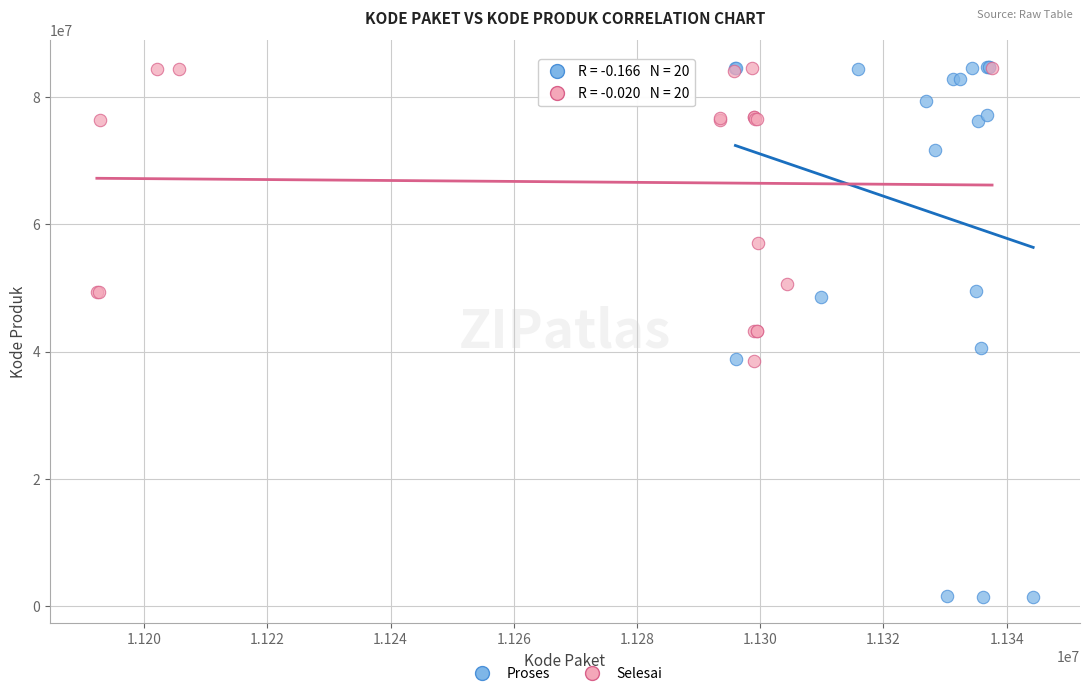

Which series contains the lowest Y value?

Proses